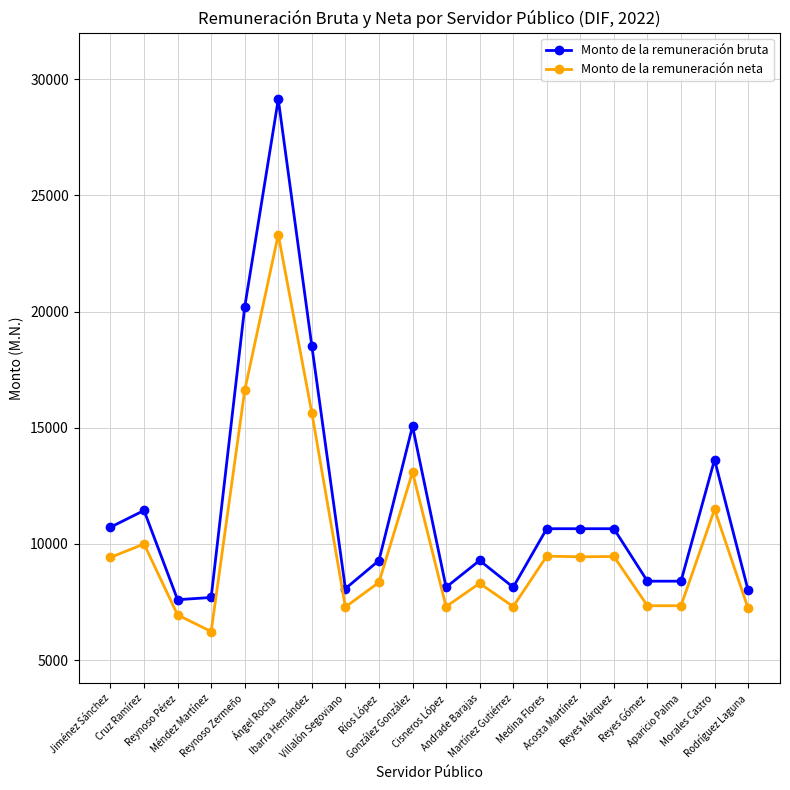

Is this an area chart (filled region under the line)?

No